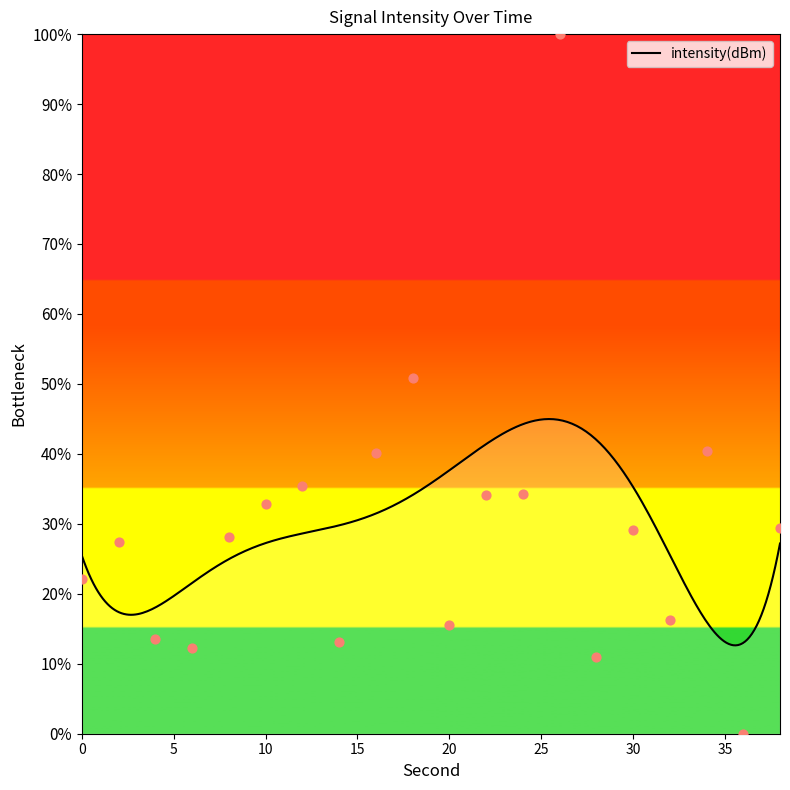

What is the change in value from 10 to 24?

+1.5